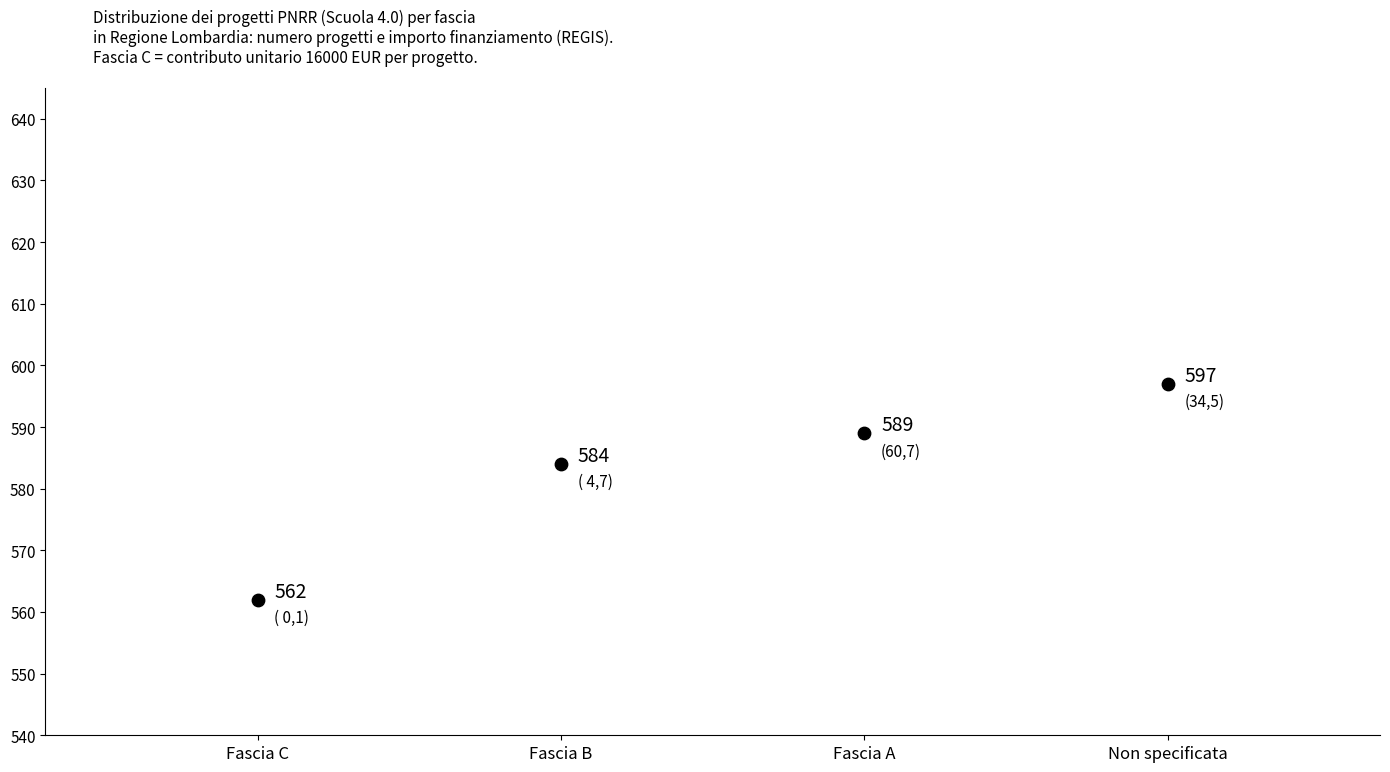

What Y value in the scatter plot is closest to 579?

584